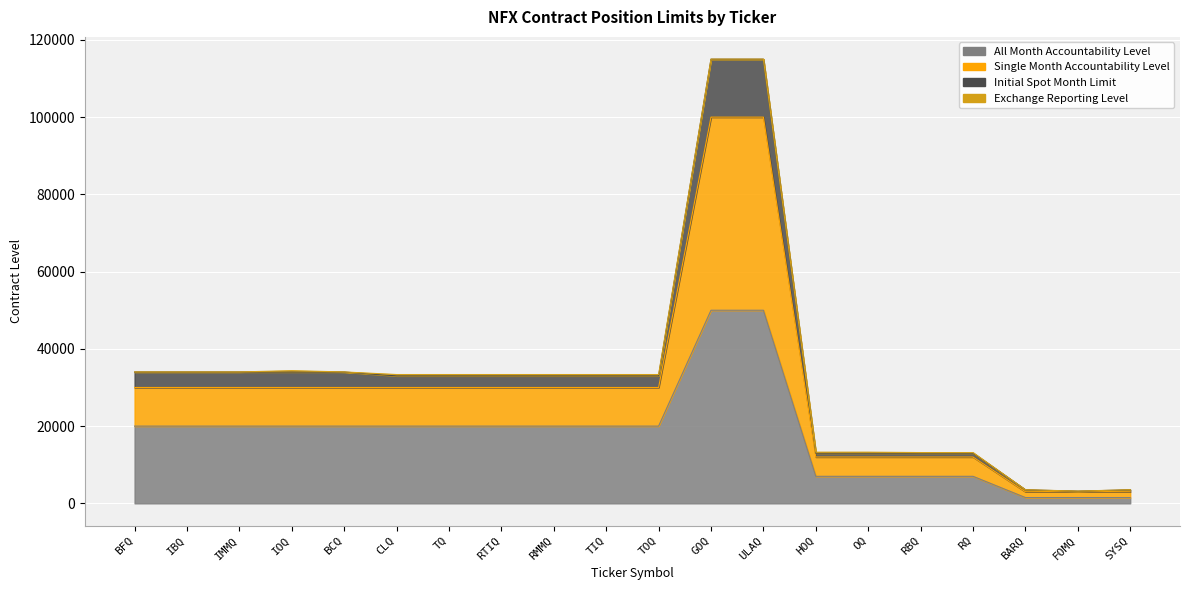

What is the difference between the maximum and minimum values in the All Month Accountability Level series?

48500